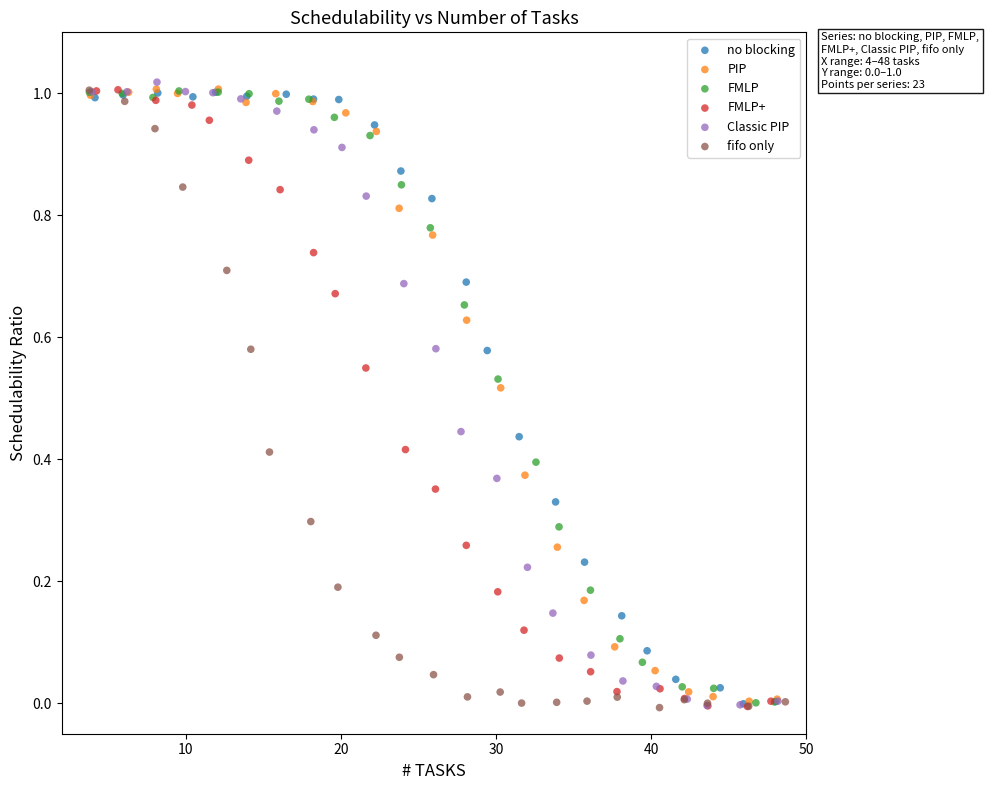

Which series contains the highest Y value?

Classic PIP